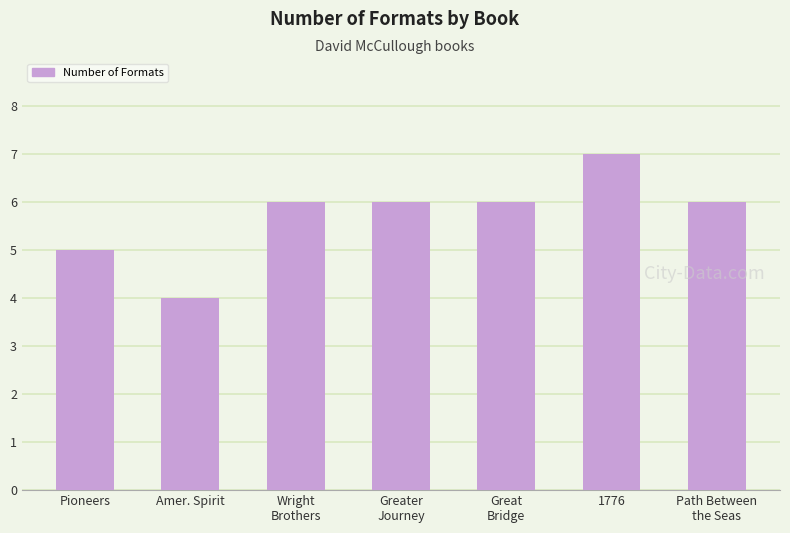

How many values are between 5 and 6?

5